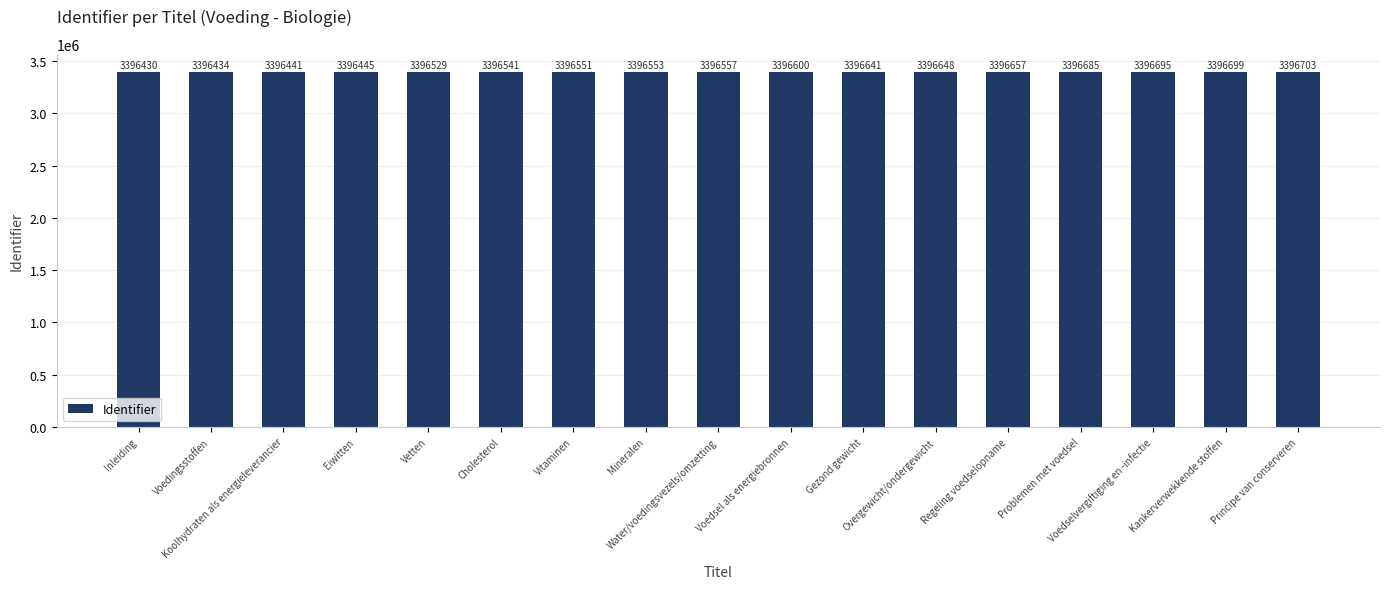

How many categories are shown in the chart?

17